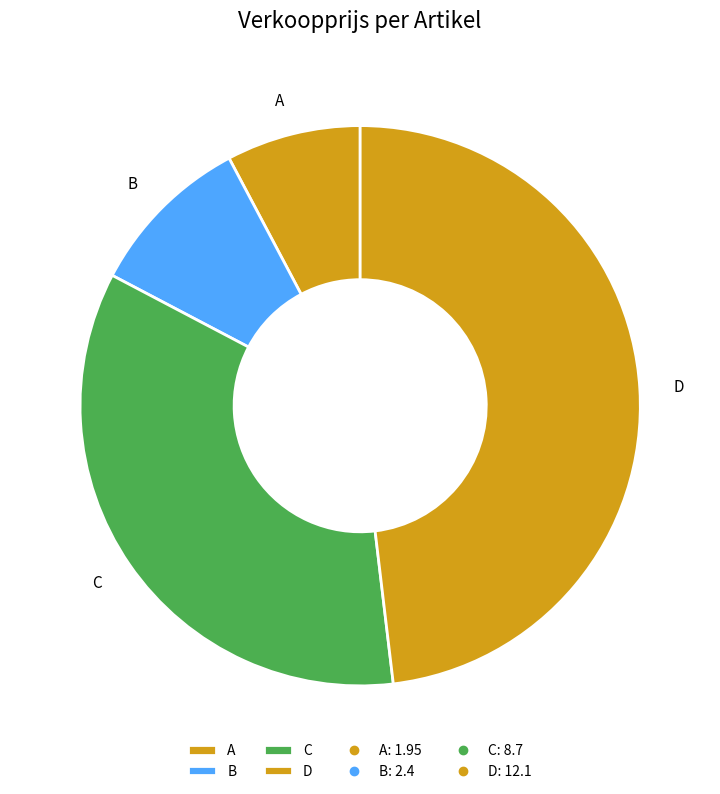

How many slices are in this pie chart?

4